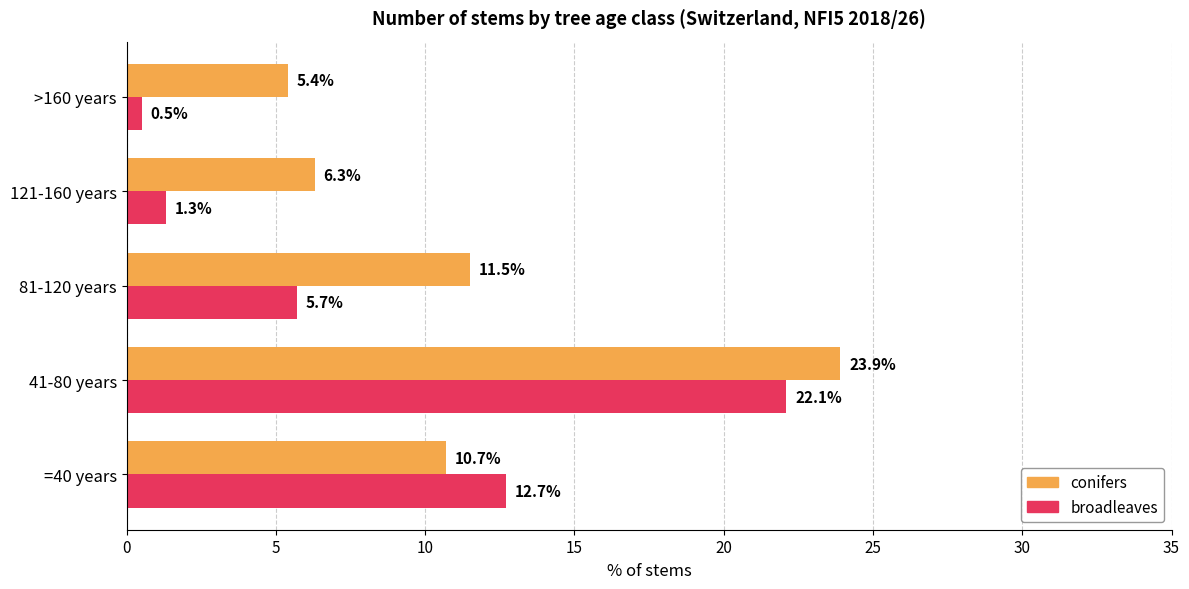

Rank the series by their average value, from lowest to highest.

broadleaves, conifers